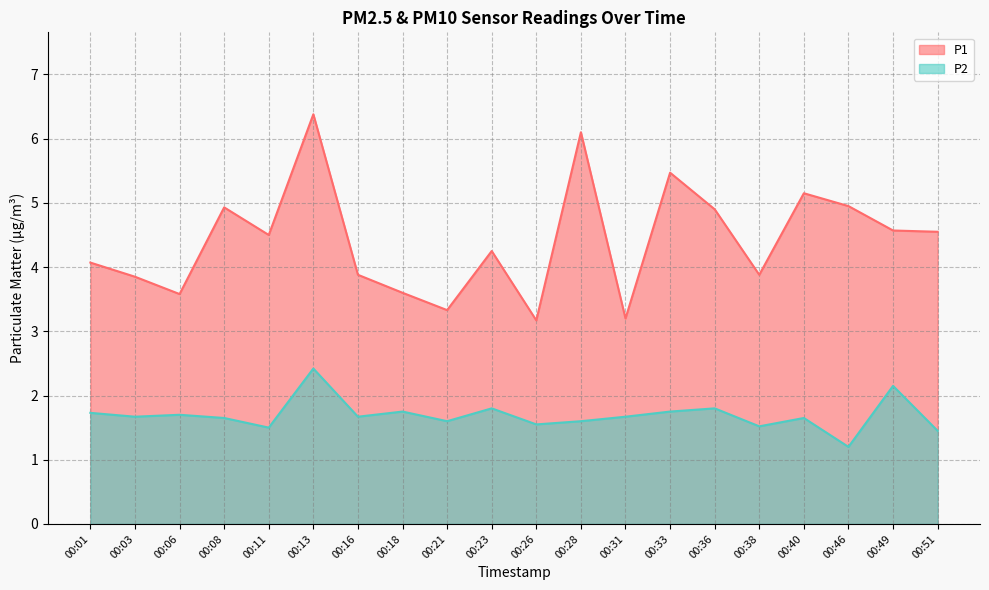

At which category does P2 reach its first local peak?

00:06